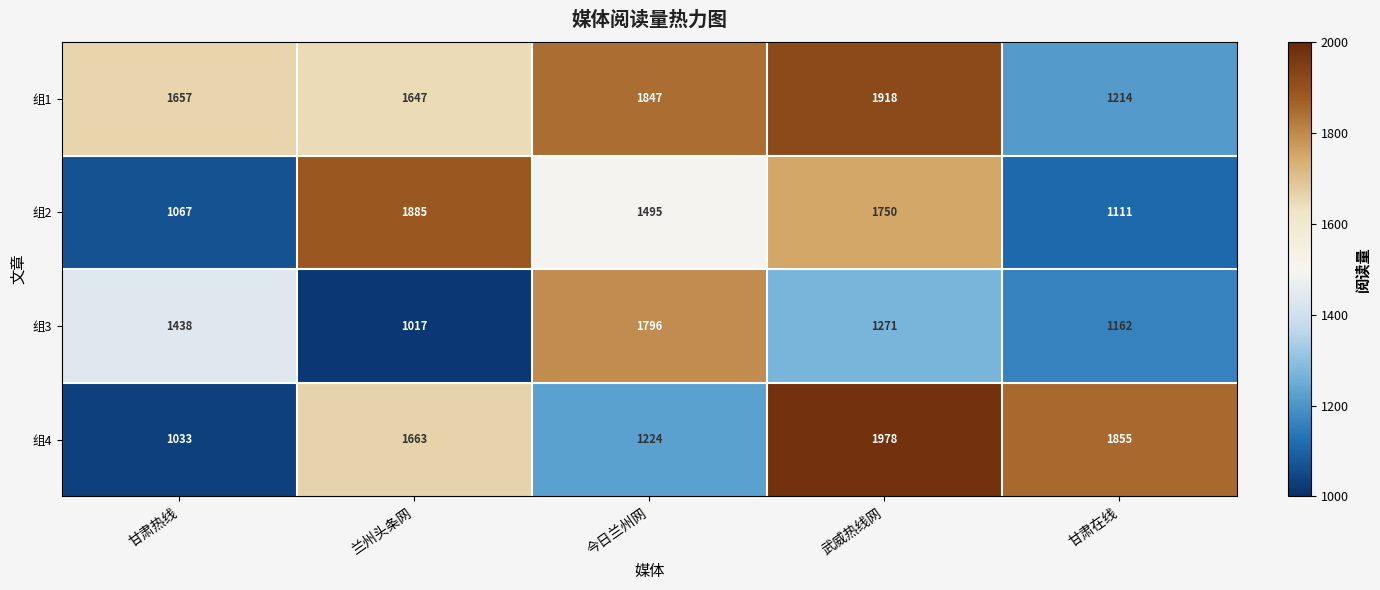

What is the difference between the 组3 values at 甘肃热线 and 兰州头条网?

421